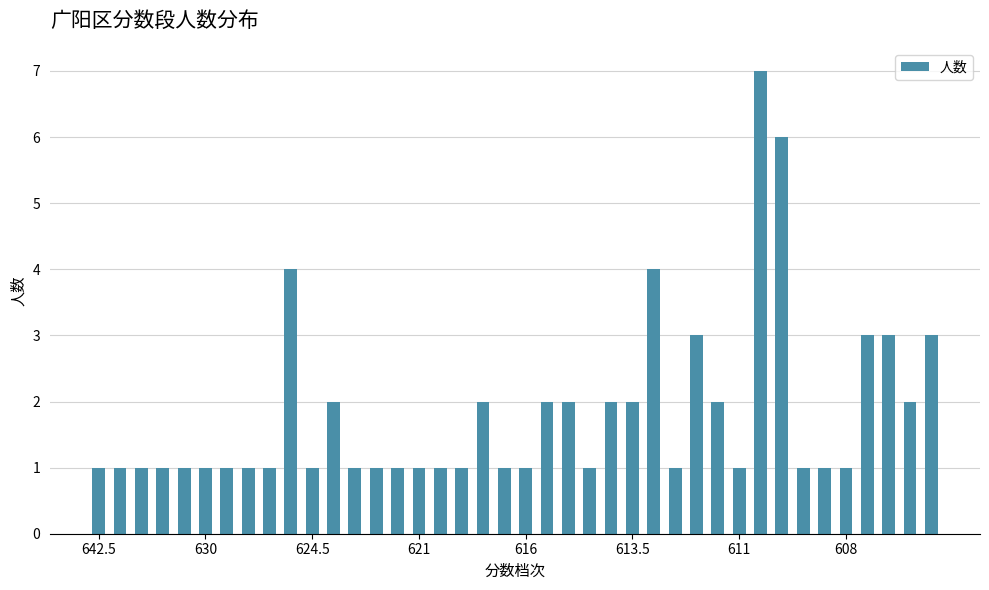

What is the value of the 28th bar from the left?

1